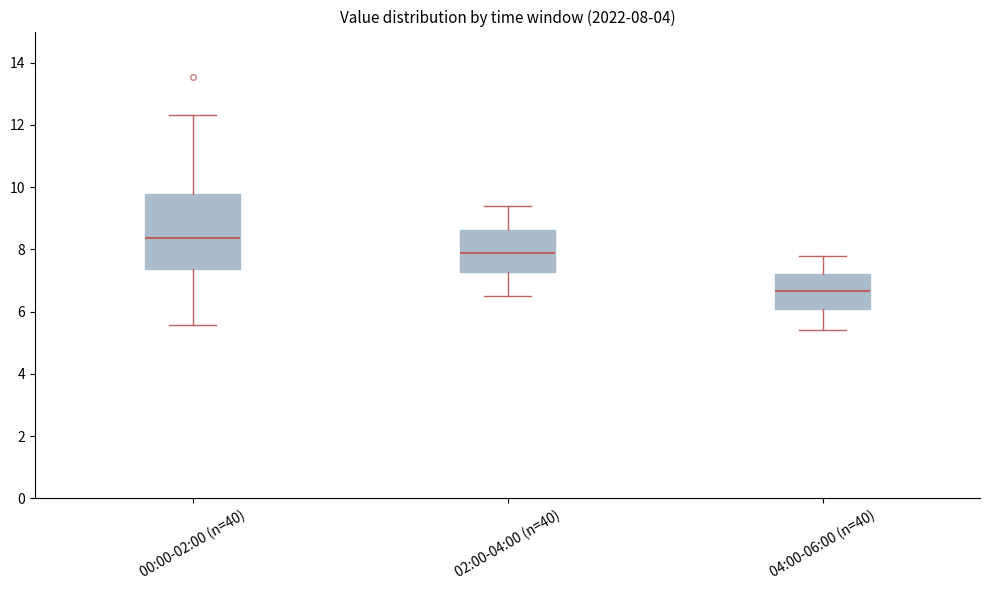

Which box's median line is the lowest?

04:00-06:00 (n=40)